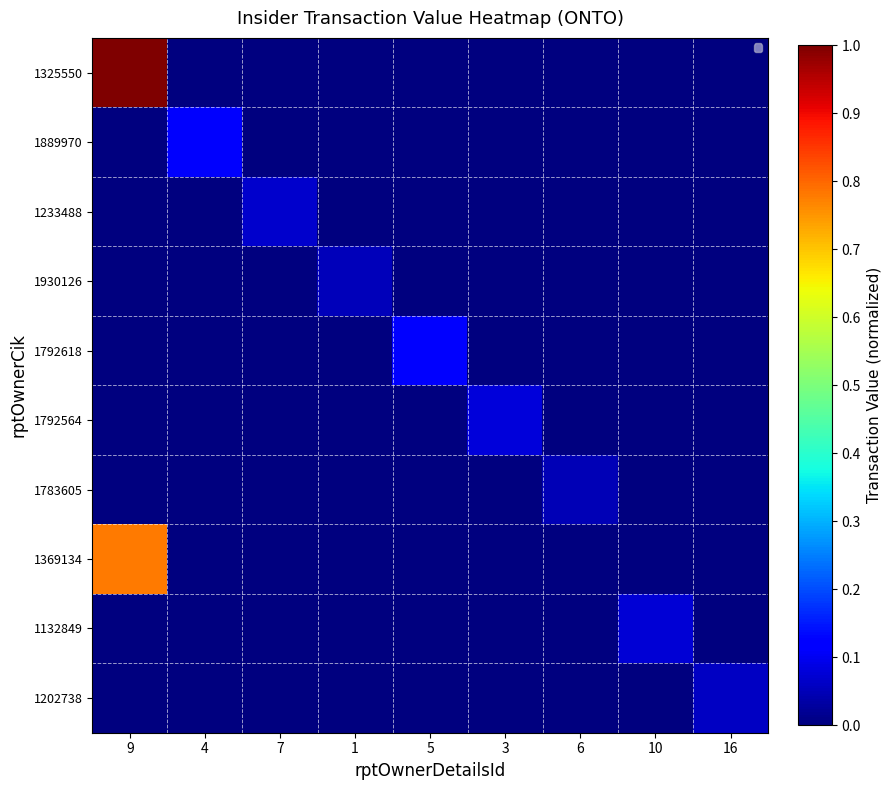

Between 16 and 9, which is larger?

9